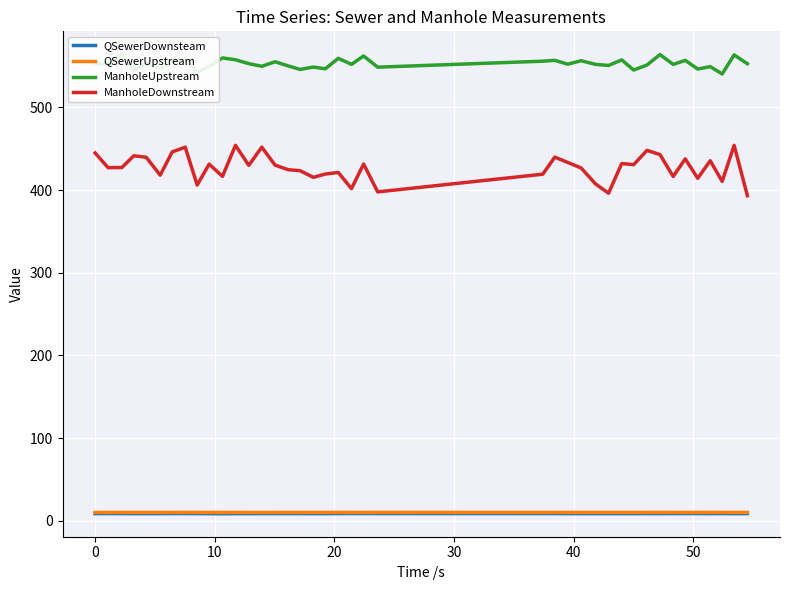

True or false: ManholeUpstream and ManholeDownstream cross at least once.

False